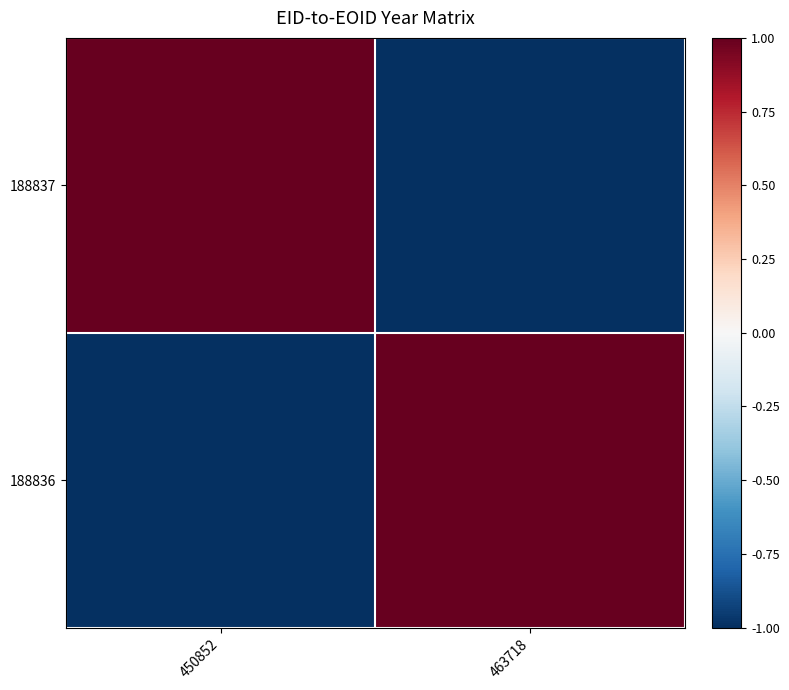

Reading left to right, extract all data points from this chart.

188837: 450852=1	463718=-1
188836: 450852=-1	463718=1